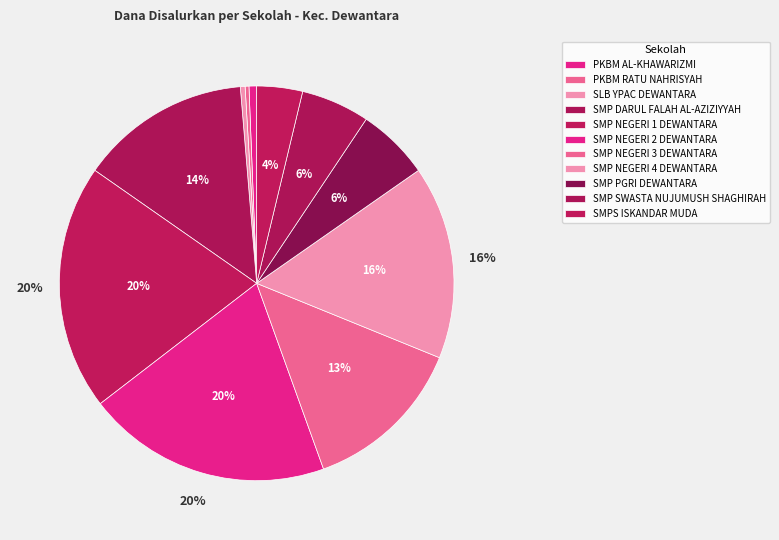

Is there a majority slice in this chart?

No